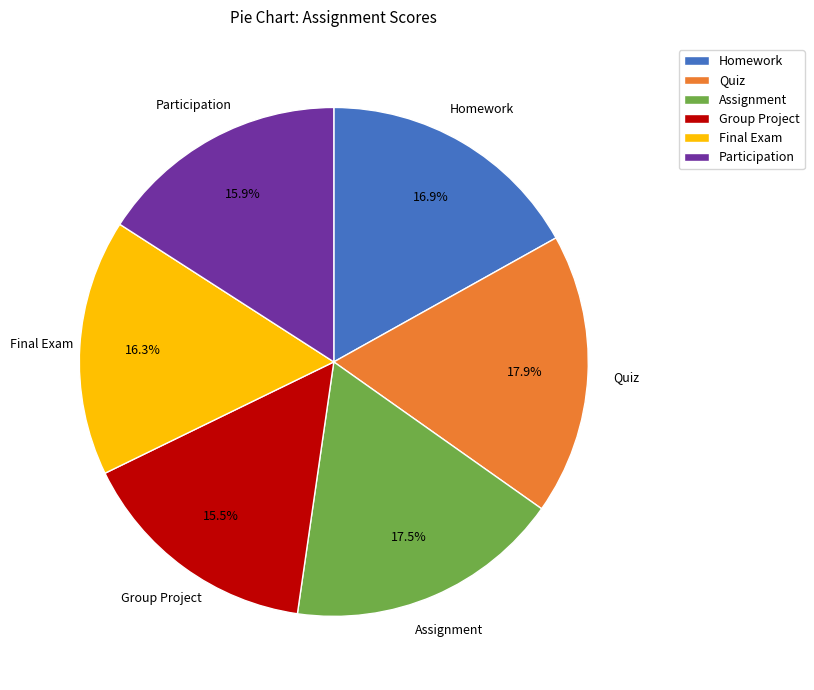

To the nearest percent, what percentage of the pie is Homework?

17%